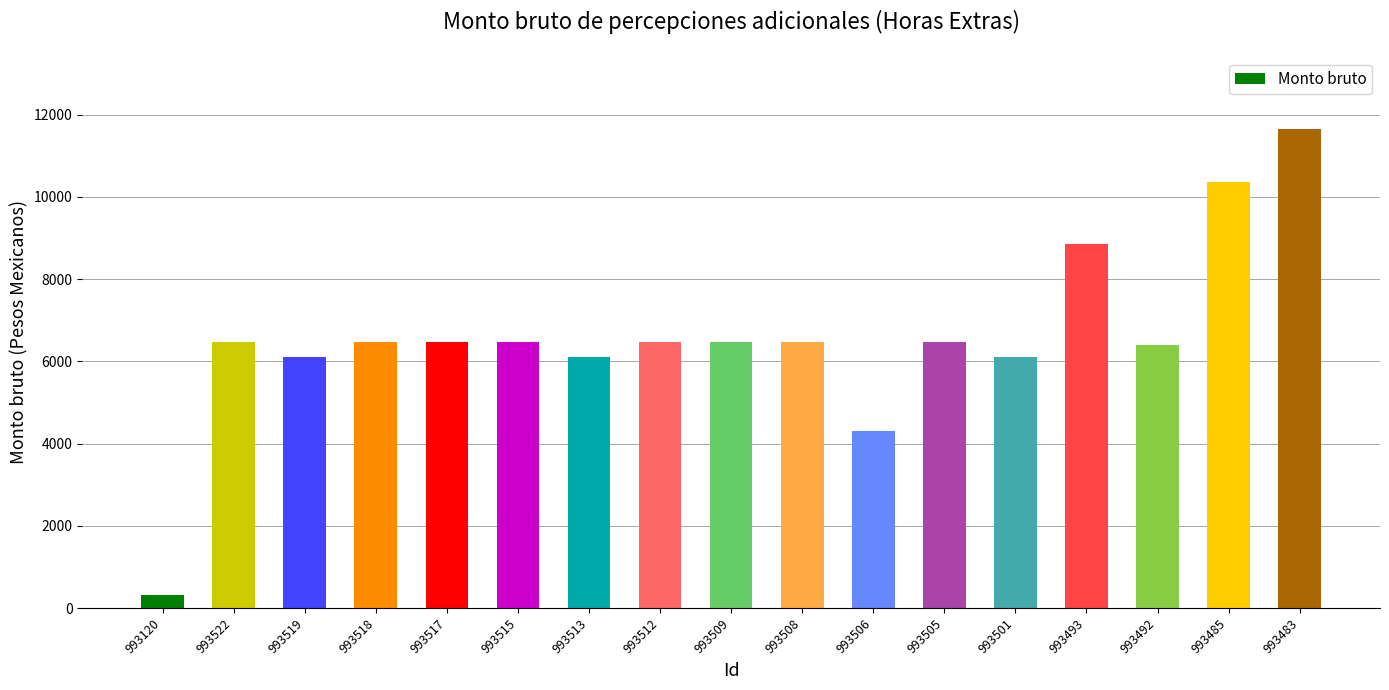

The value at 993501 is 6102.8. True or false?

True